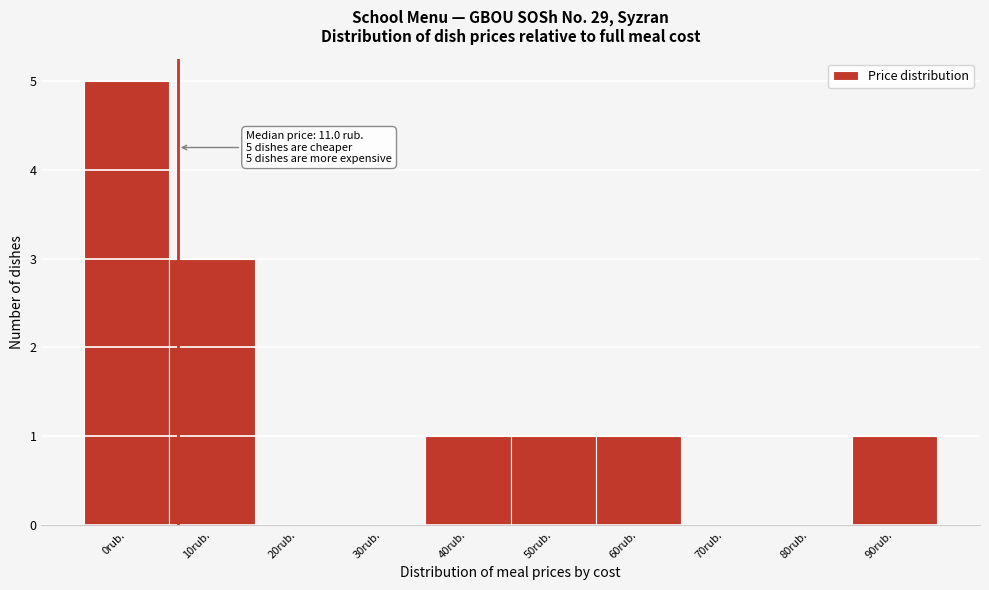

Reading left to right, what are all the values shown in this chart?

0rub.=5	10rub.=3	20rub.=0	30rub.=0	40rub.=1	50rub.=1	60rub.=1	70rub.=0	80rub.=0	90rub.=1